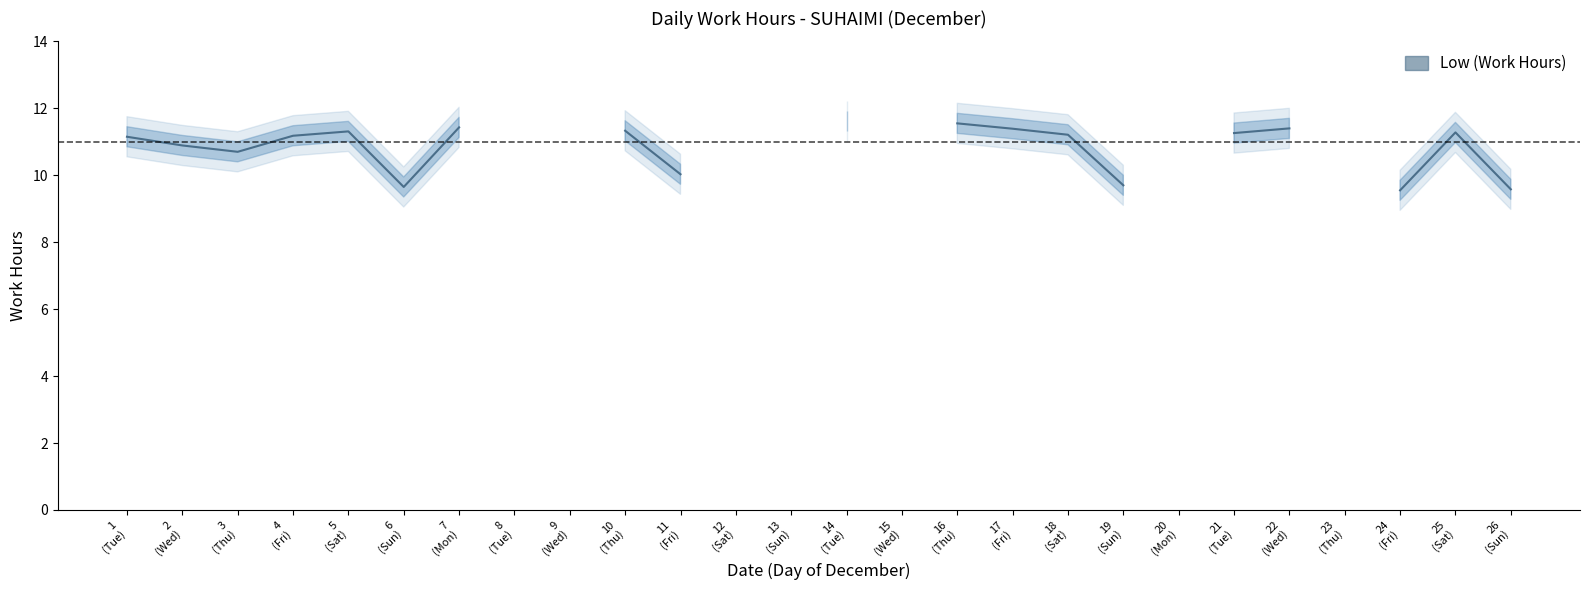

What is the minimum value shown in the chart?

9.6